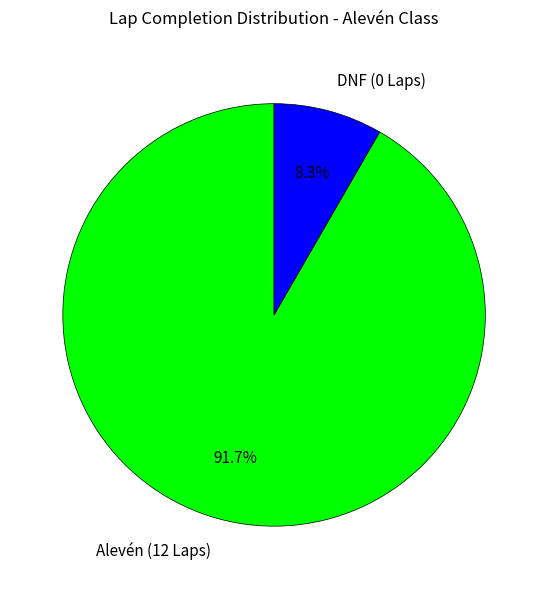

Rank the categories by value from highest to lowest.

Alevén (12 Laps), DNF (0 Laps)